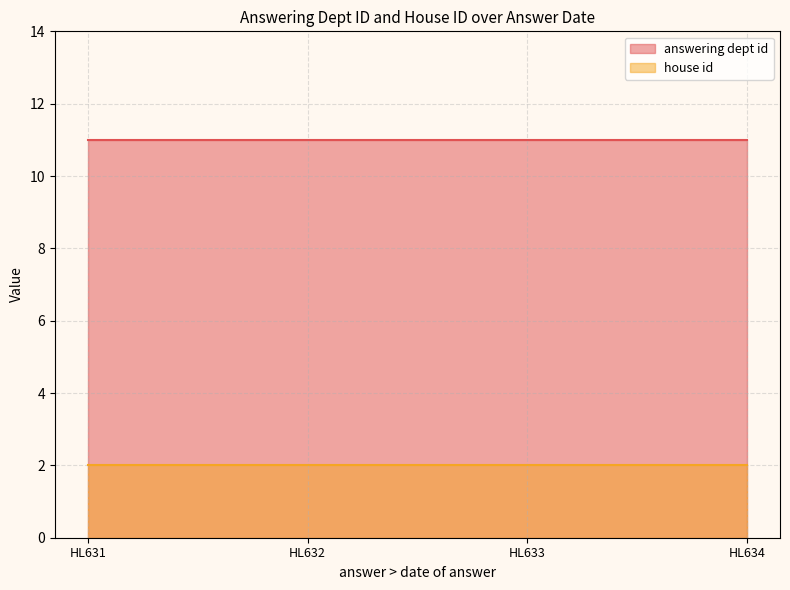

Which series has the widest spread of values?

answering dept id